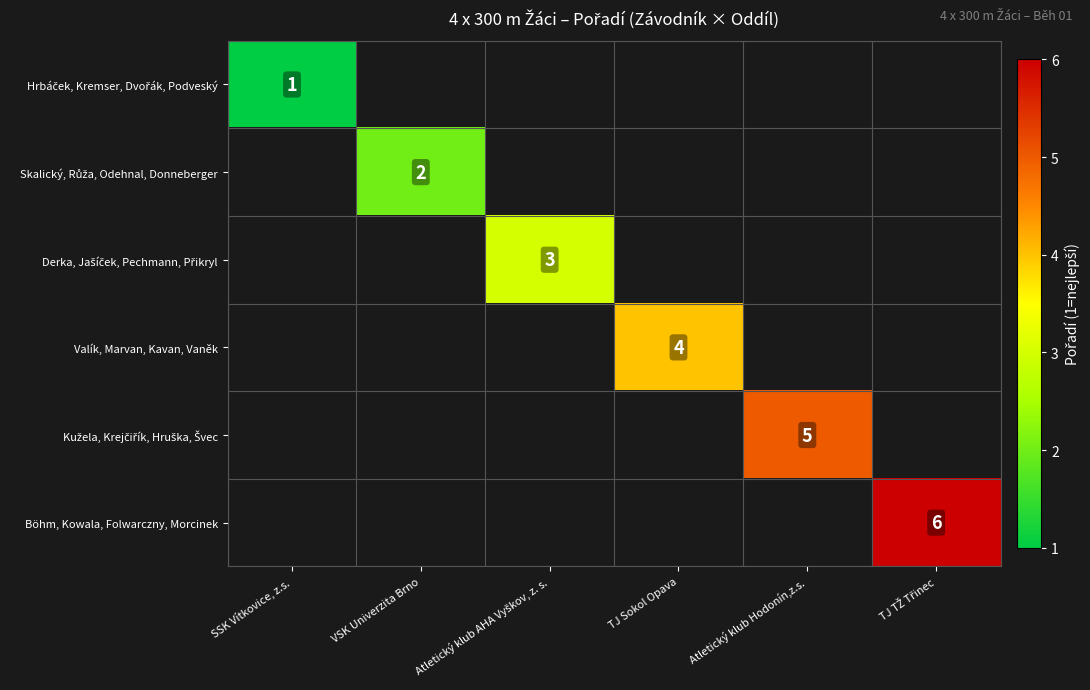

What is the smallest value displayed?

1.0